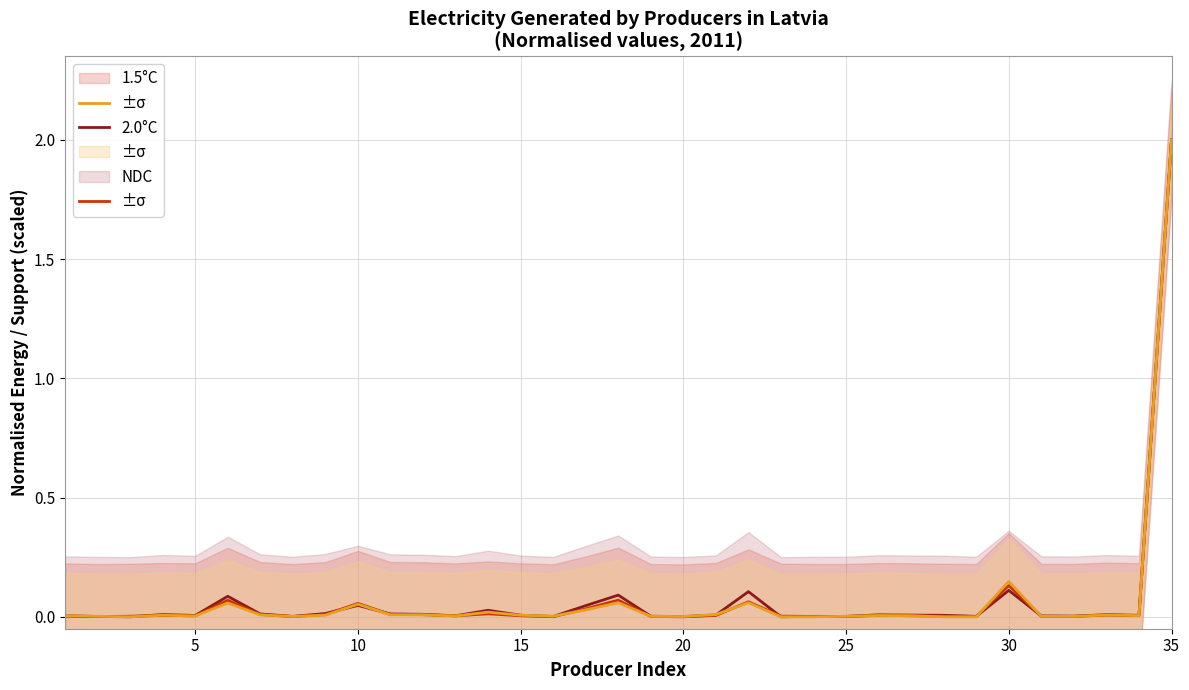

What is the average value of the NDC series?

0.1